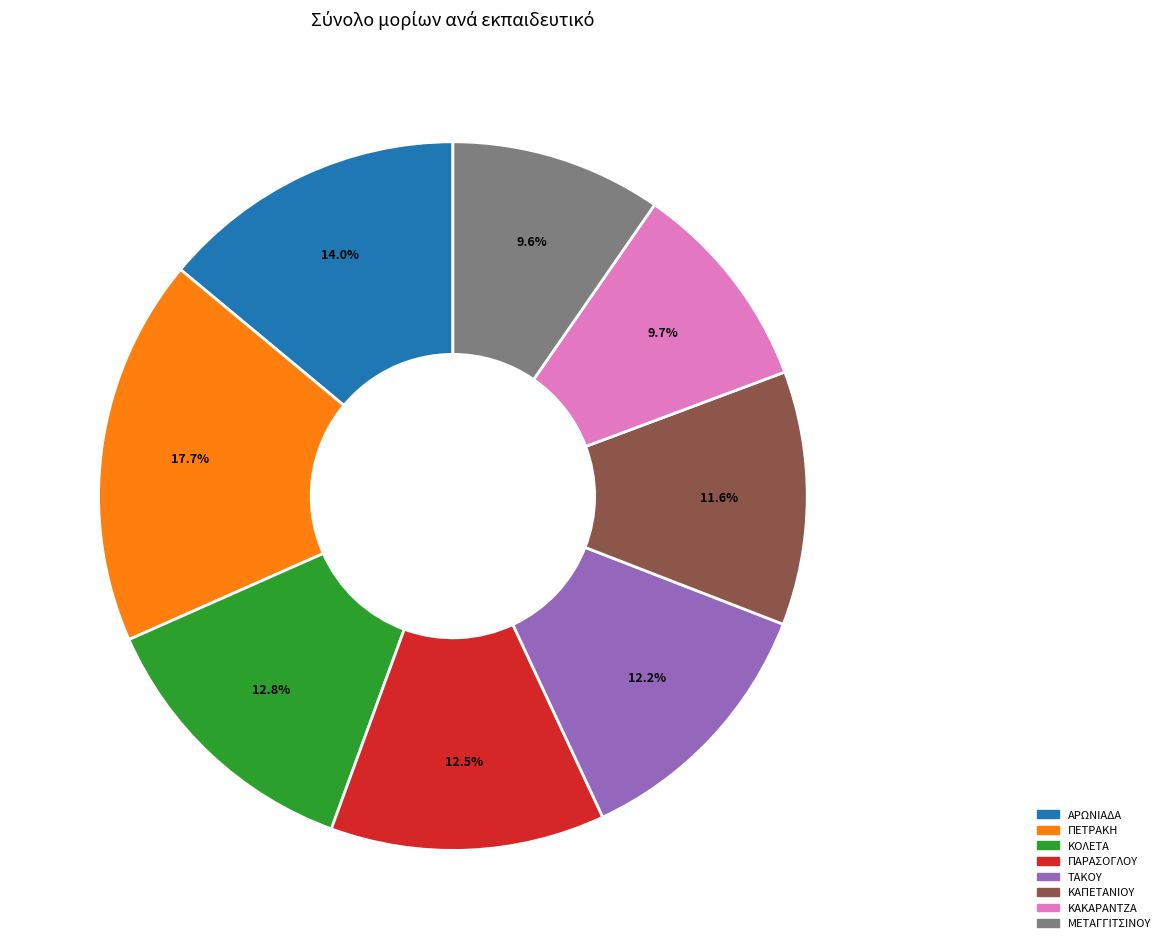

What percentage is NOT represented by ΜΕΤΑΓΓΙΤΣΙΝΟΥ?

90.4%